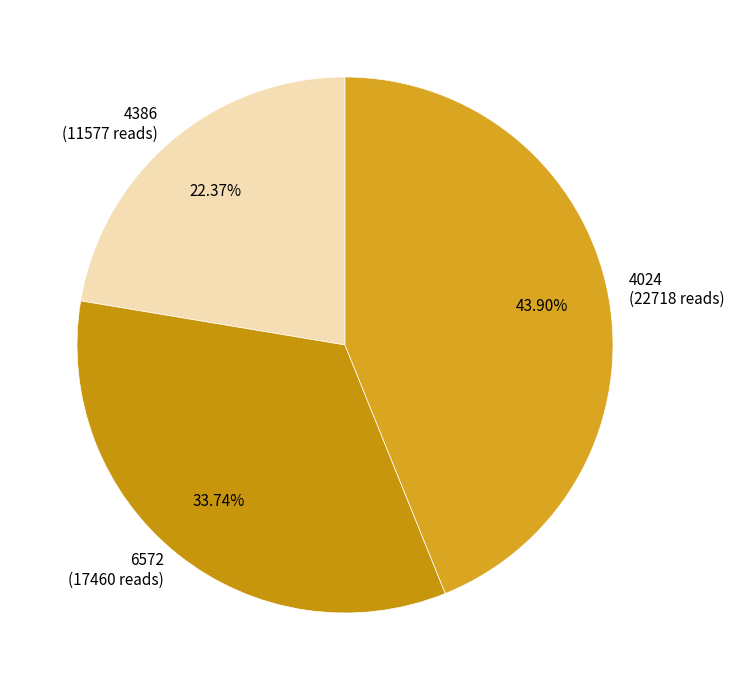

Combined, do 4386 and 4024 account for over 50%?

Yes